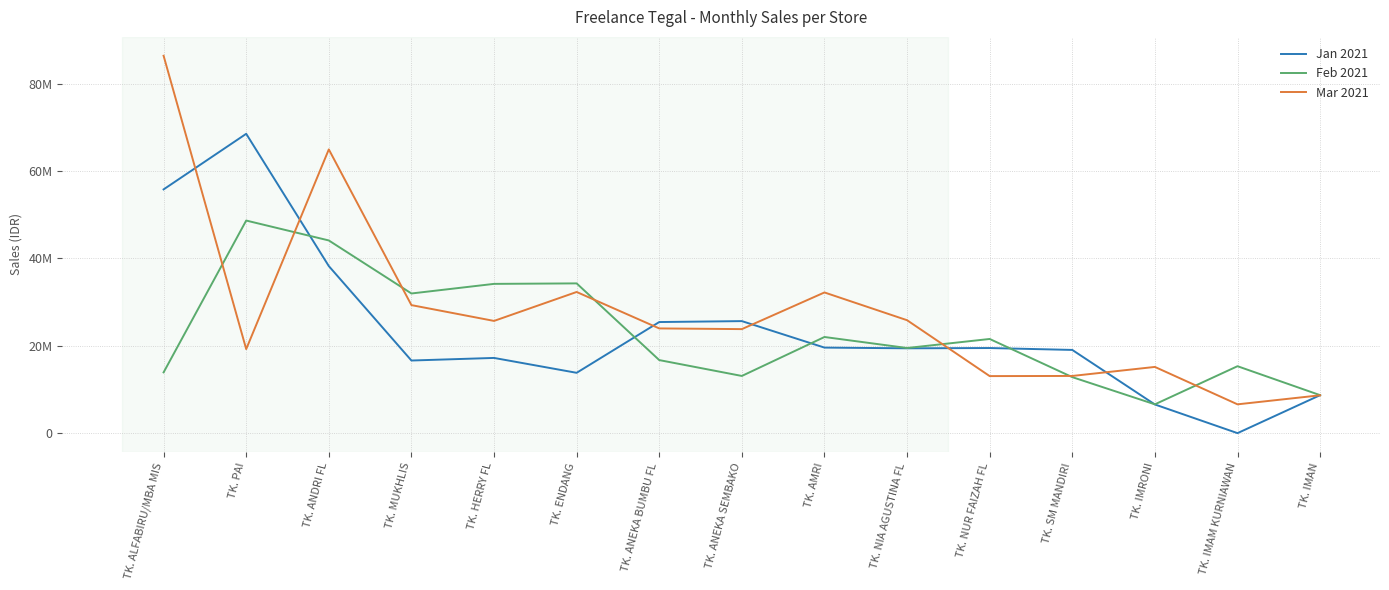

What is the label of the 4th point from the right?

TK. SM MANDIRI